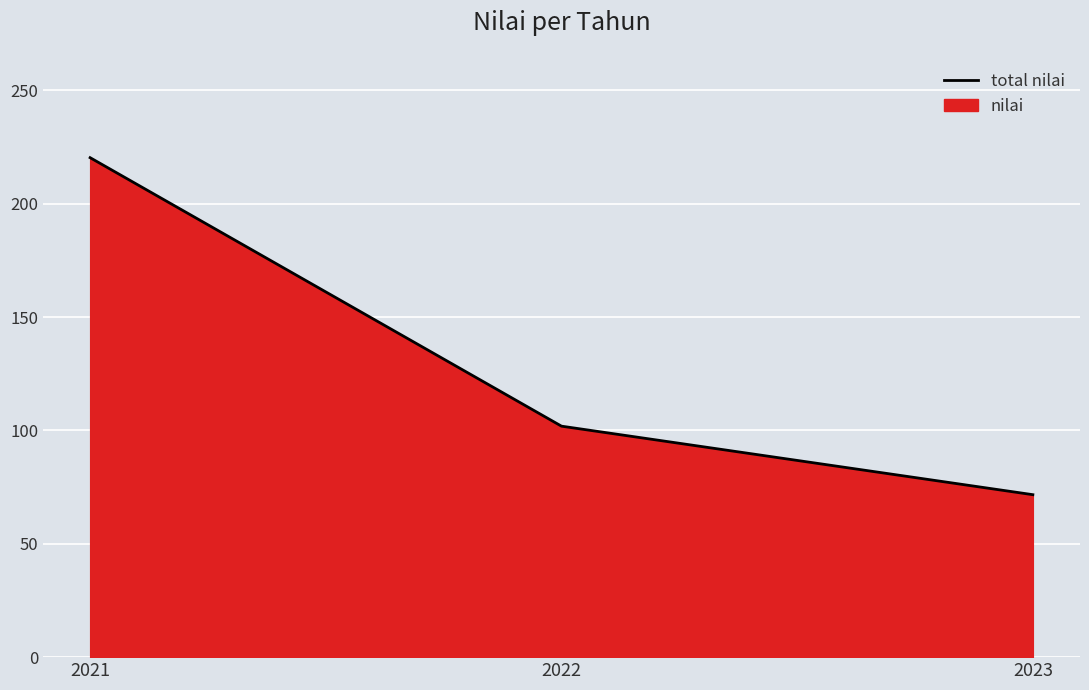

The value at 2021 is 220.3. True or false?

True